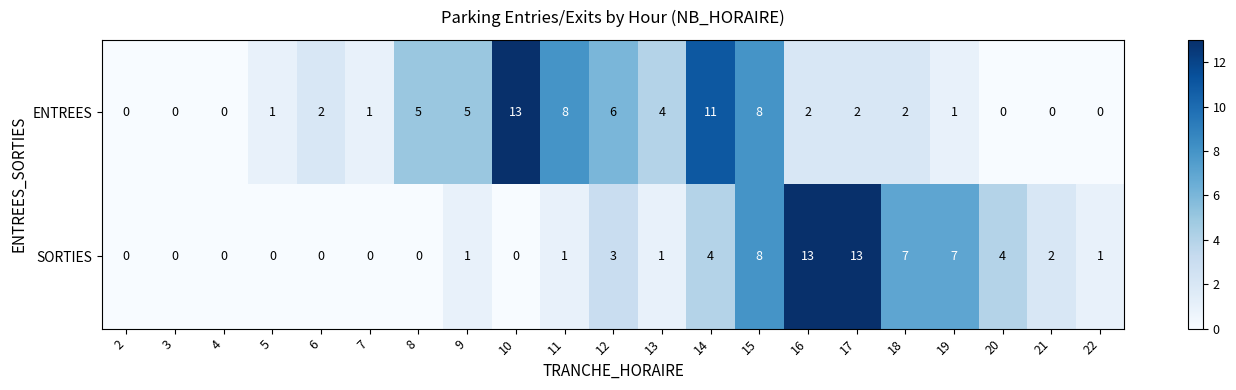

At which category is the sum across all series the highest?

15